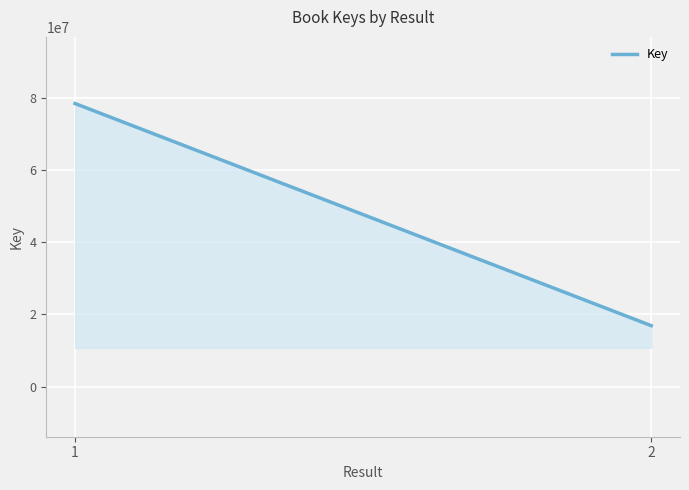

What is the approximate value at 1, to the nearest 50?

78437500